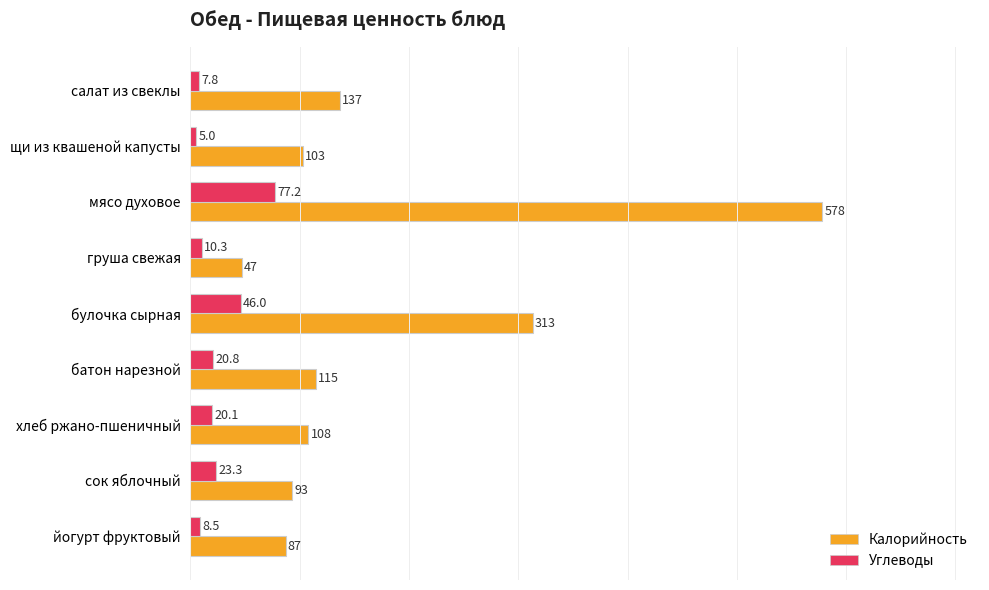

At батон нарезной, list the series in order from largest to smallest.

Калорийность, Углеводы